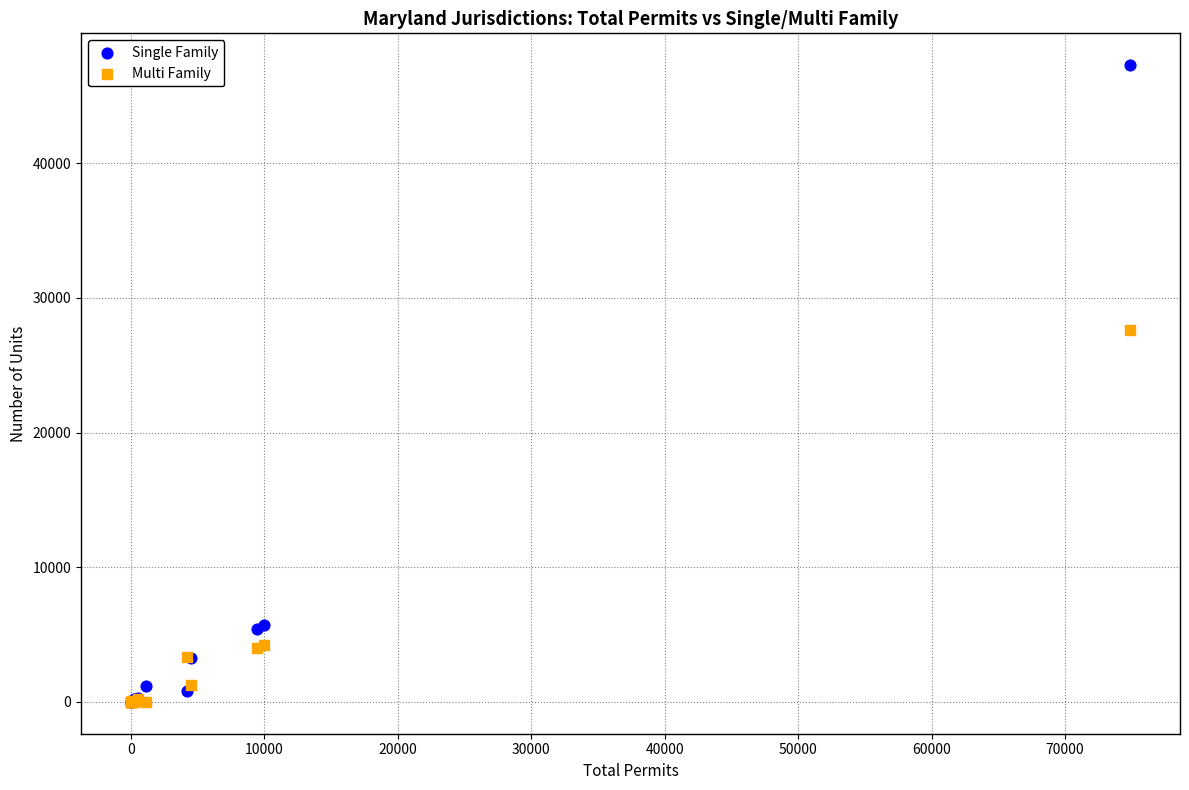

Across all series, what Y value is closest to 23645?

27587